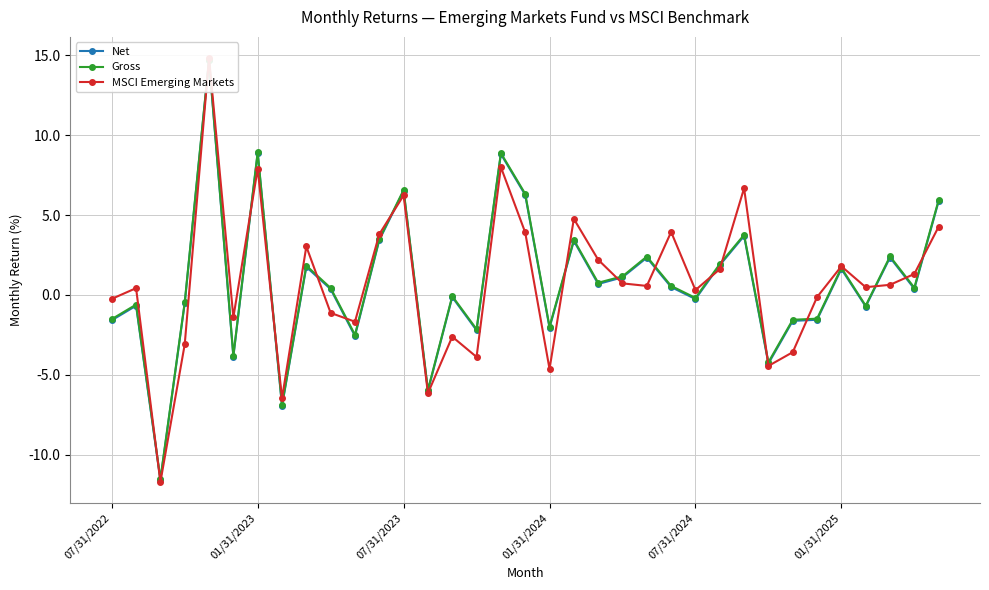

How many interior local valleys does the Gross series have?

12